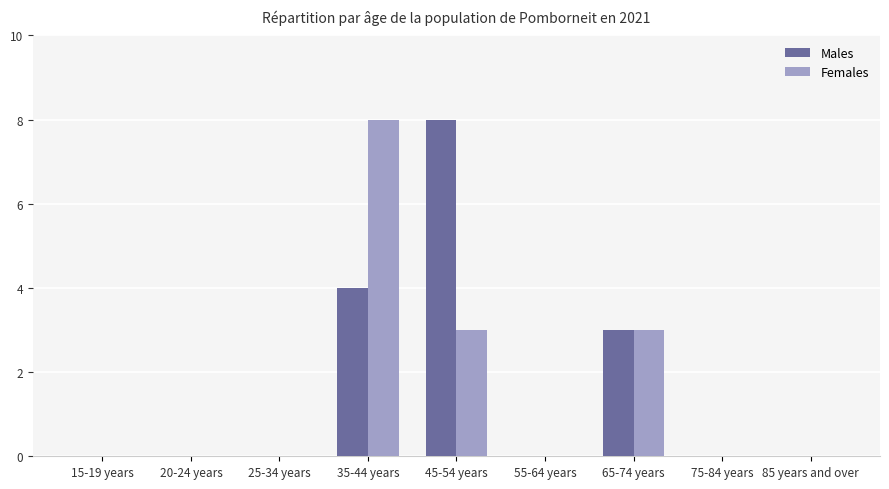

What is the highest value of the Females series?

8